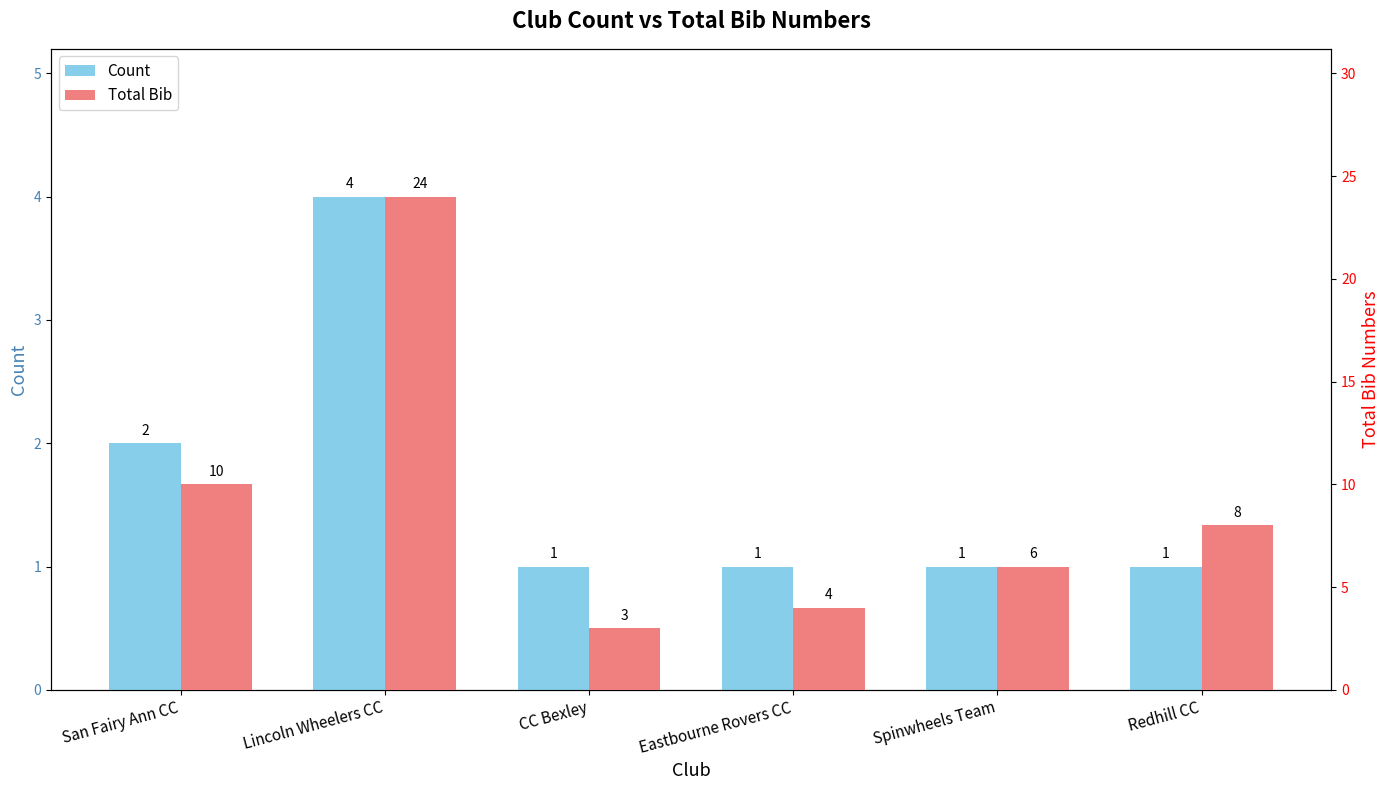

What is the label of the 6th bar from the left?

Redhill CC